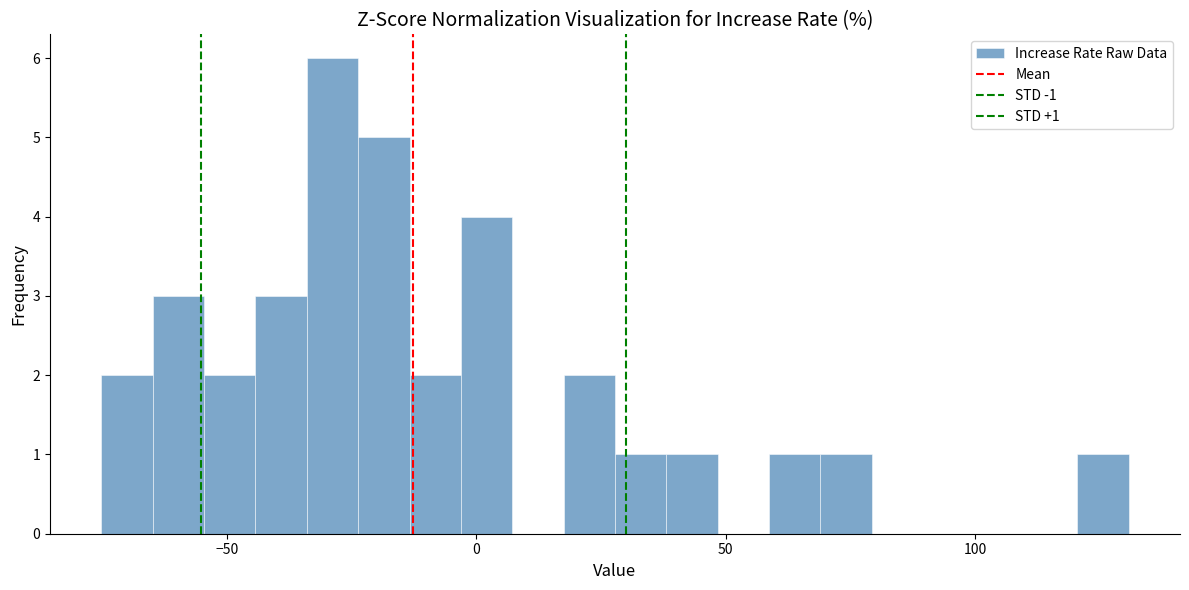

Read against the x-axis, roughly where is the centre of the tallest bar?

-30